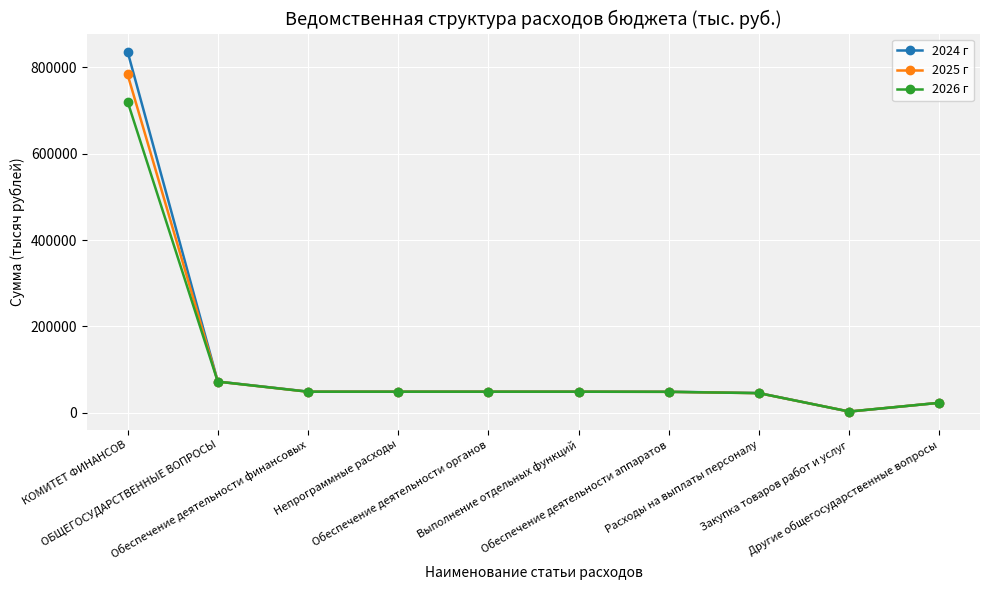

Which series has the widest spread of values?

2024 г